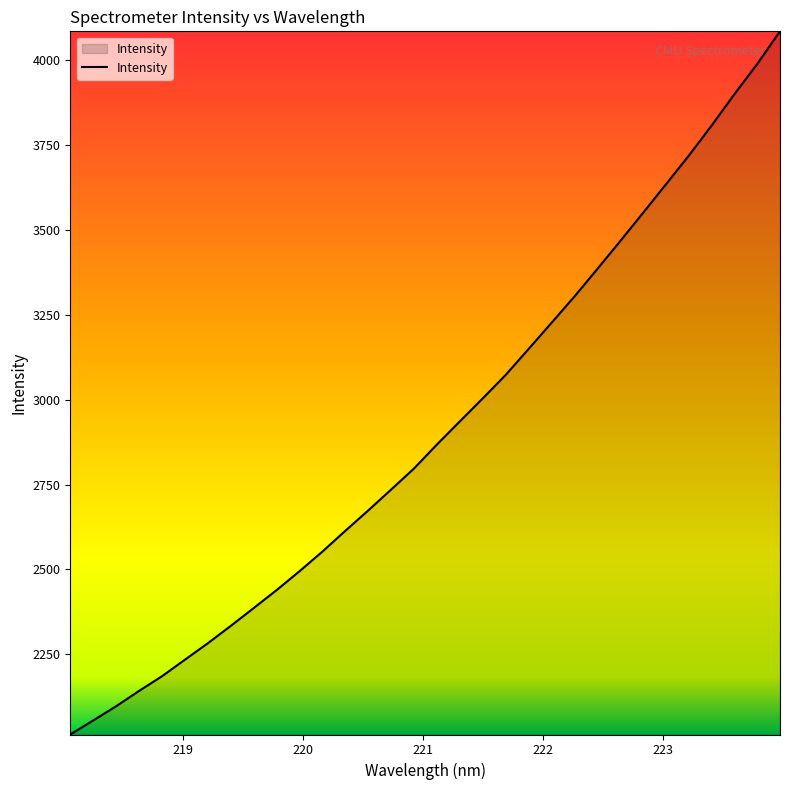

What is the greatest value displayed?

4084.4